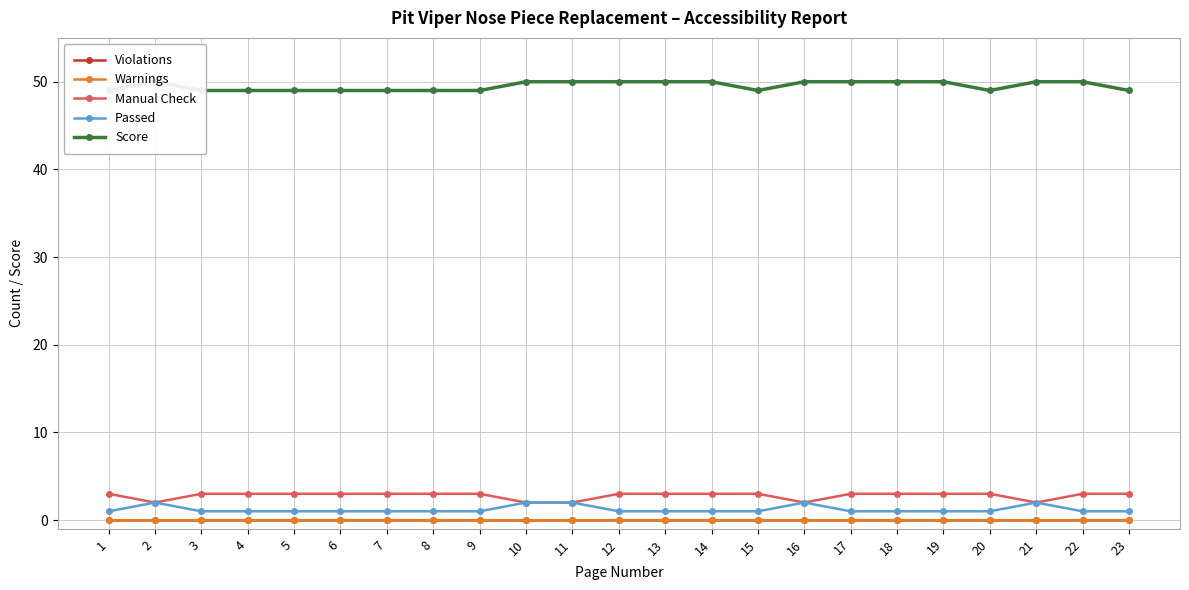

Where is the first local maximum for Score?

2